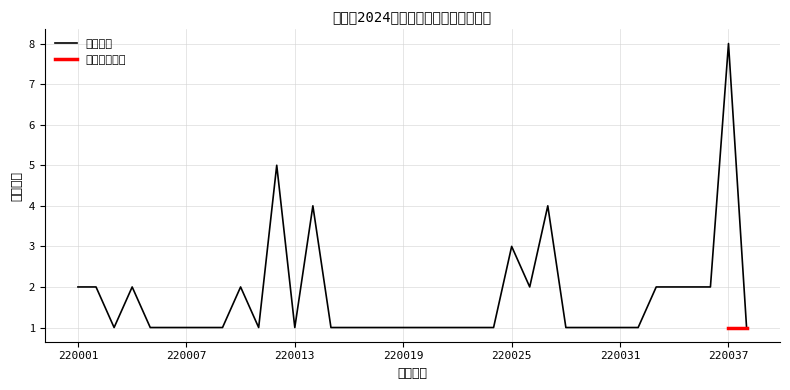

Rank the categories by value from lowest to highest.

220003, 220005, 220006, 220007, 220008, 220009, 220011, 220013, 220015, 220016, 220017, 220018, 220019, 220020, 220021, 220022, 220023, 220024, 220028, 220029, 220030, 220031, 220032, 220038, 220001, 220002, 220004, 220010, 220026, 220033, 220034, 220035, 220036, 220025, 220014, 220027, 220012, 220037